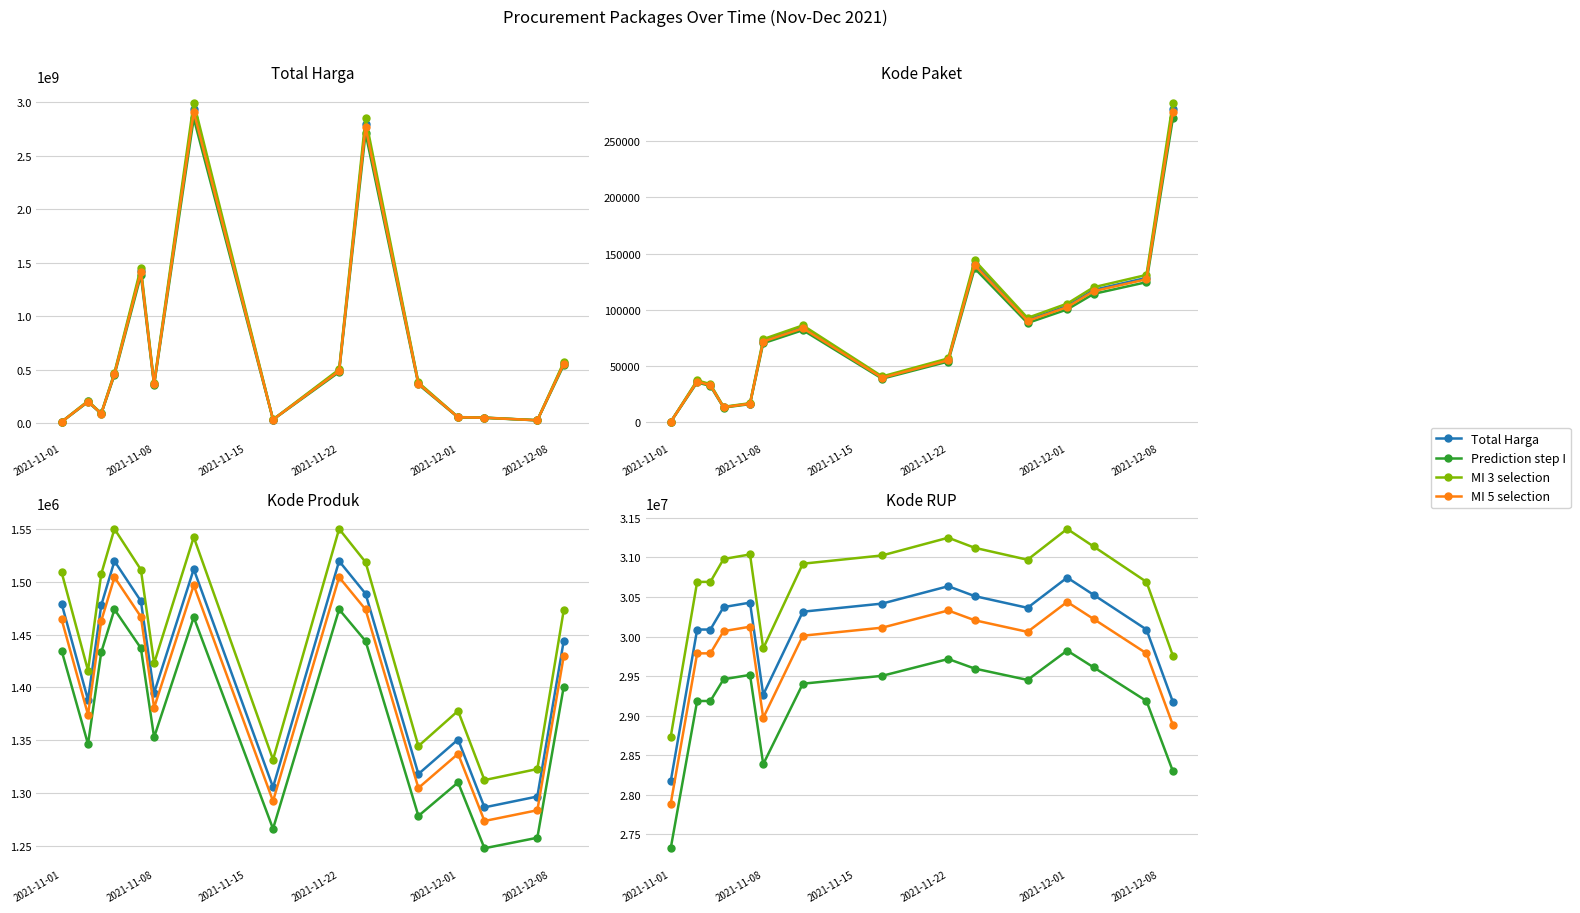

True or false: Total Harga and Kode Produk intersect in this chart.

False